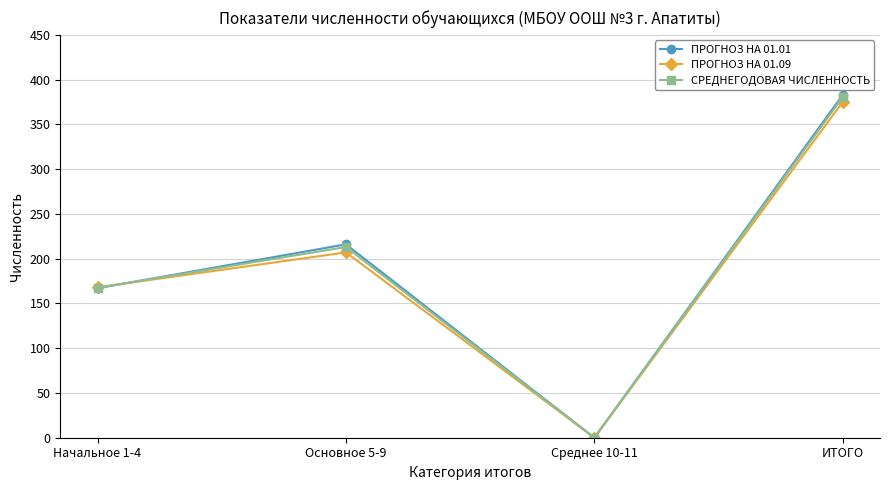

Between Основное 5-9 and ИТОГО, which series saw the biggest shift?

ПРОГНОЗ НА 01.09